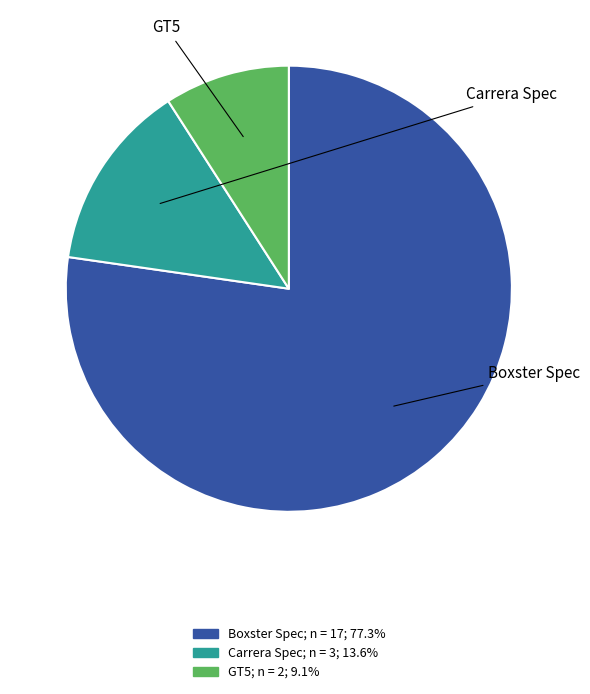

Do Boxster Spec and GT5 together represent more than half of the pie?

Yes